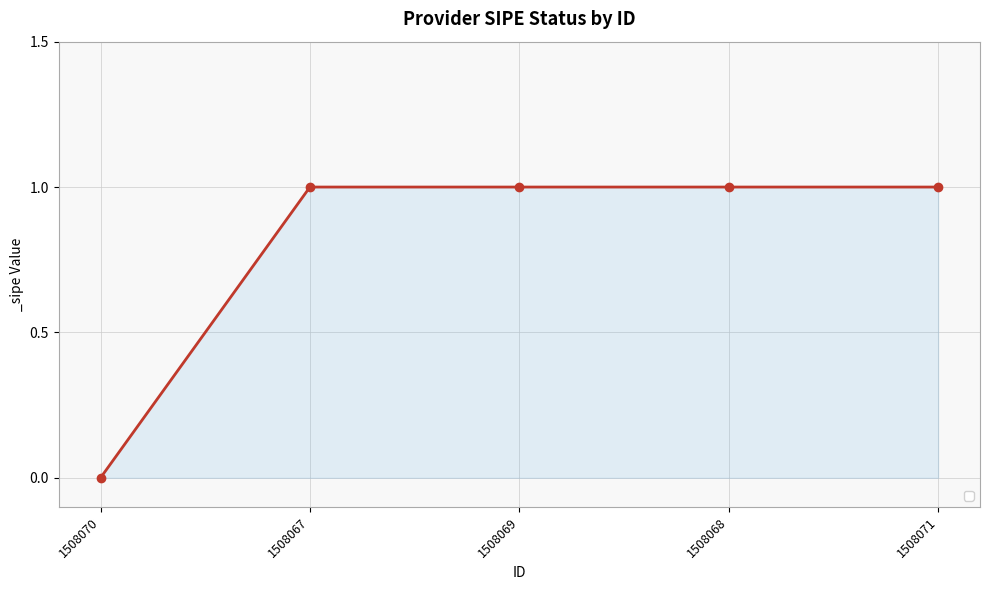

What is the sum of the values at 1508069 and 1508067?

2